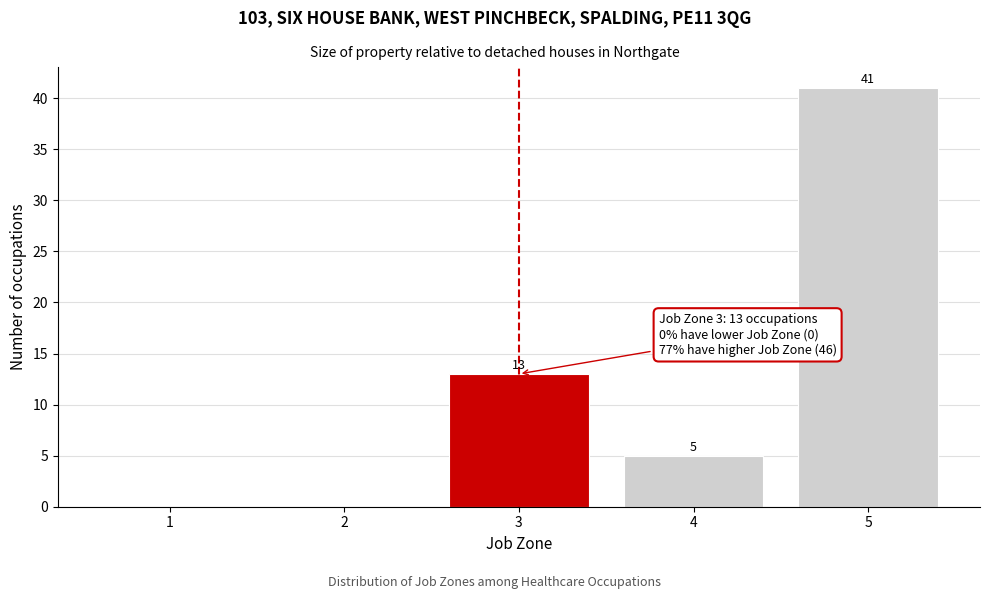

Reading right to left, list all the values displayed in this chart.

5=41	4=5	3=13	2=0	1=0